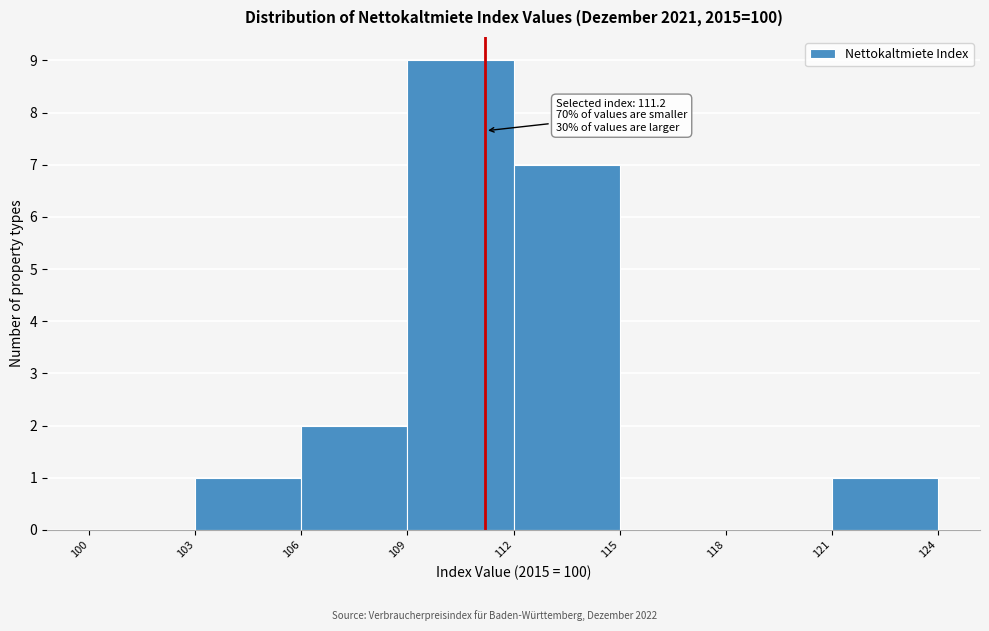

Which range on the x-axis has the tallest bar?

109 to 112